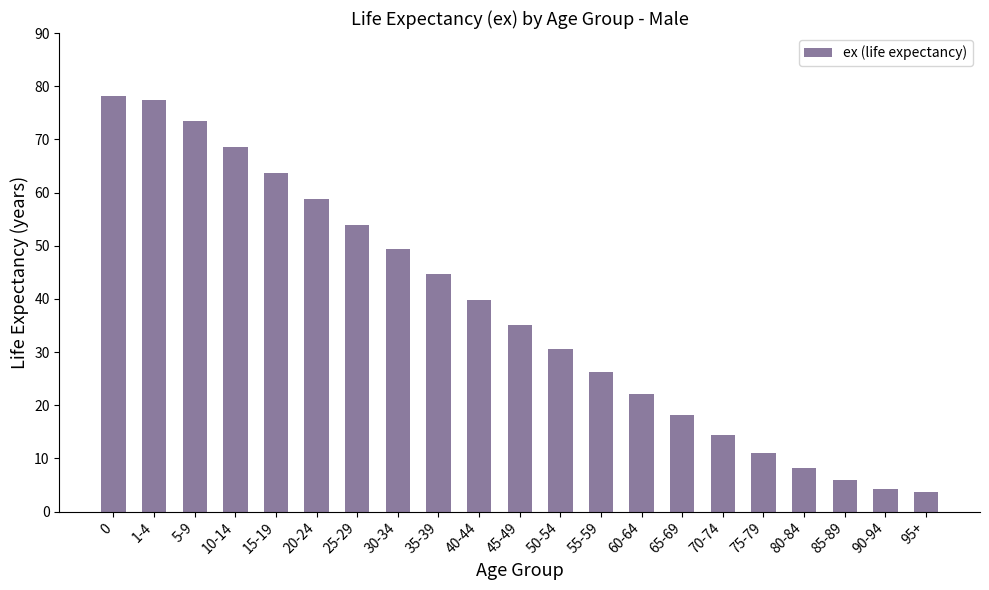

What is the change in value from 35-39 to 90-94?

-40.3